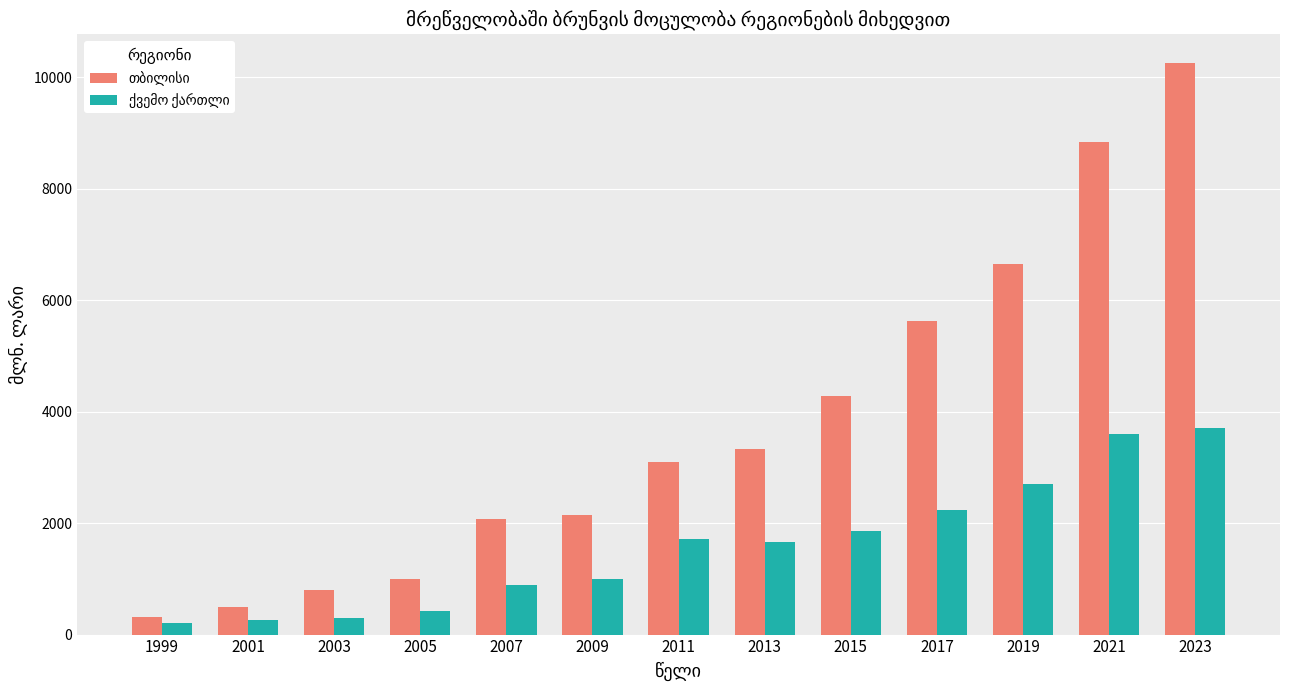

What is the total value across all series at 2013?

4988.2